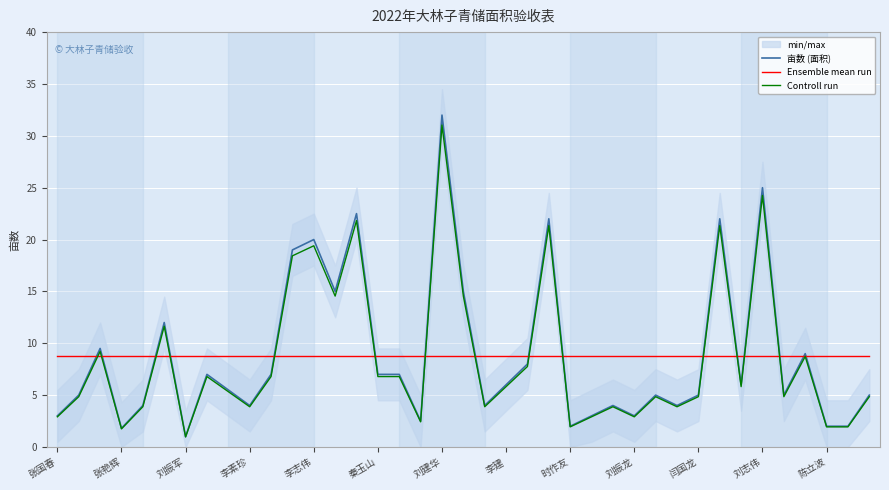

What is the highest value of the 亩数 (面积) series?

32.0